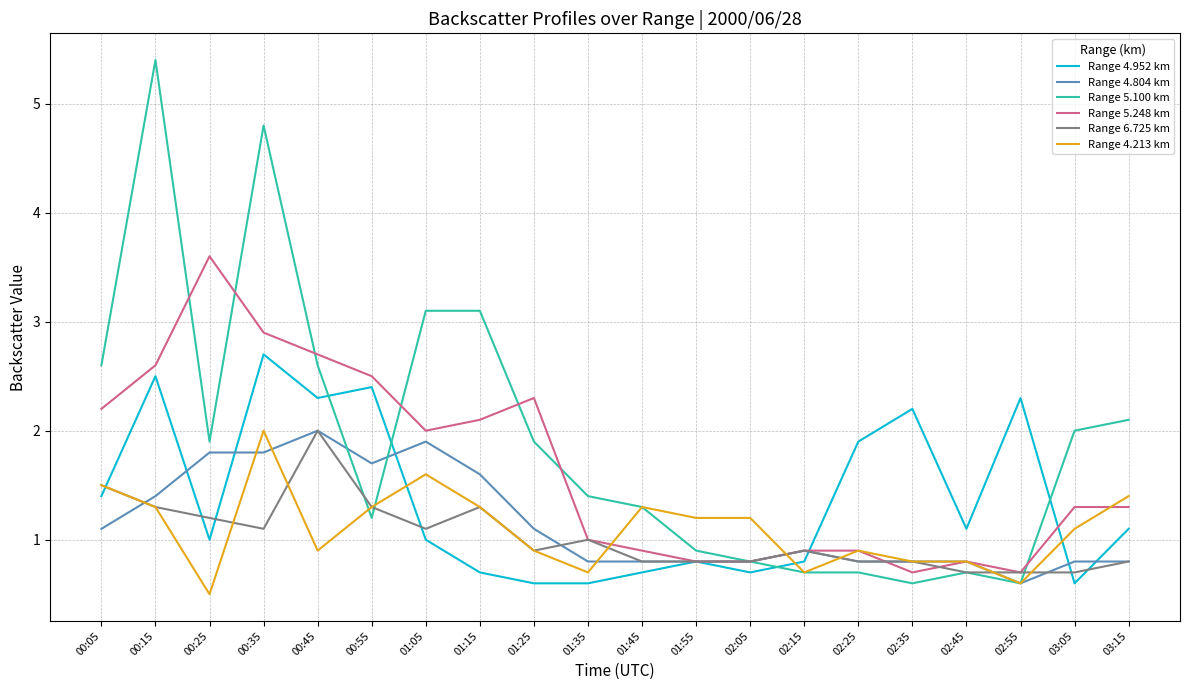

What is the smallest value displayed?

0.5